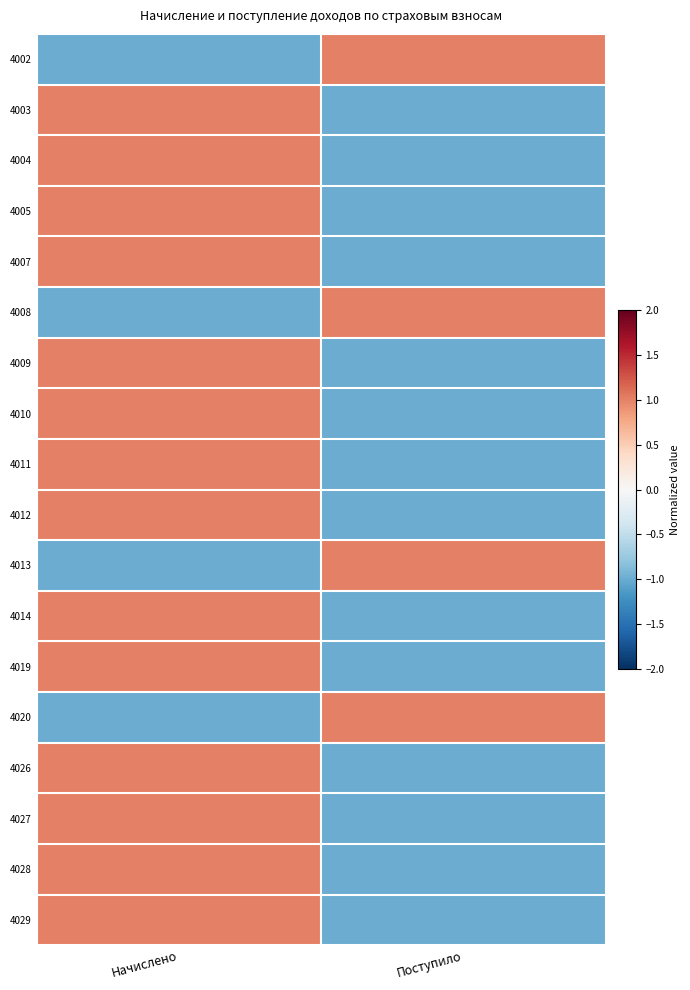

List the series in order of their peak value, lowest first.

4002, 4003, 4004, 4005, 4007, 4008, 4009, 4010, 4011, 4012, 4013, 4014, 4019, 4020, 4026, 4027, 4028, 4029